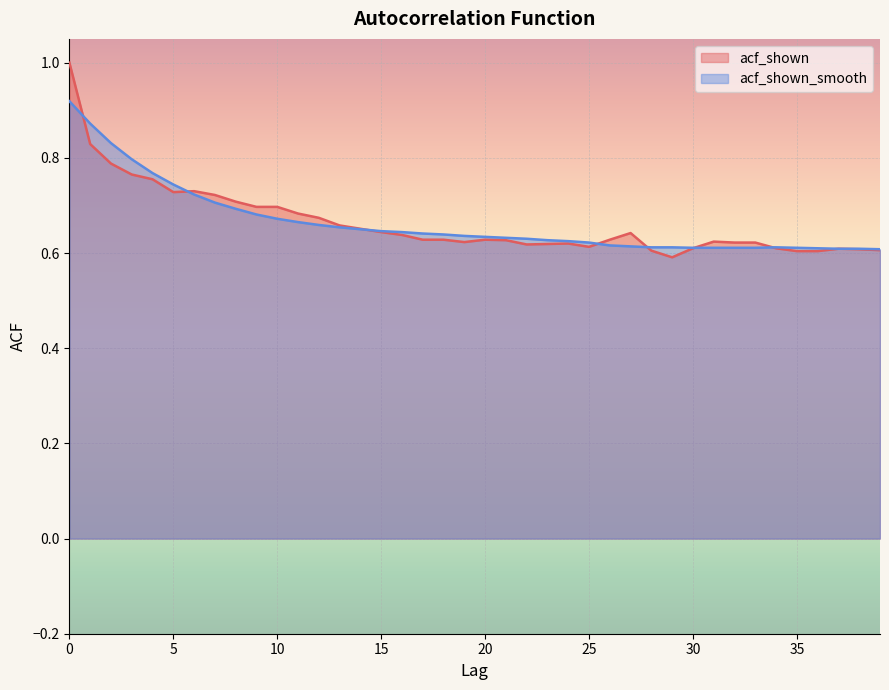

What is the value of the acf_shown point at the 8th from the left?

0.7